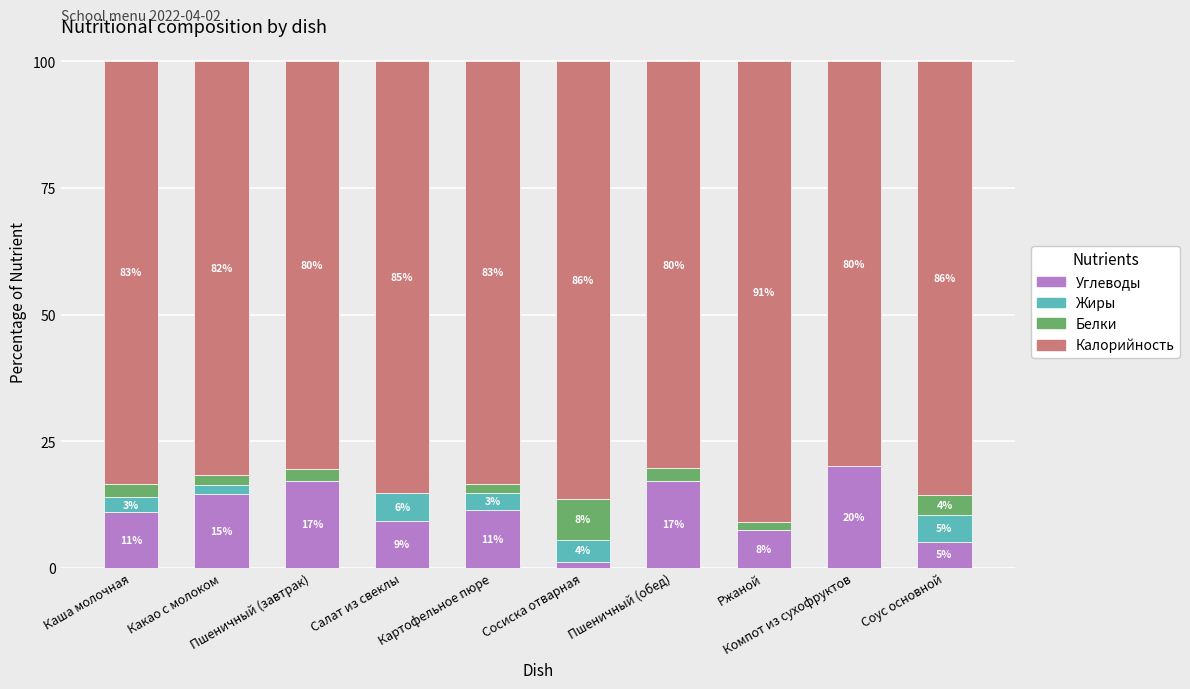

True or false: Углеводы has a value of 10.9 at Каша молочная.

True